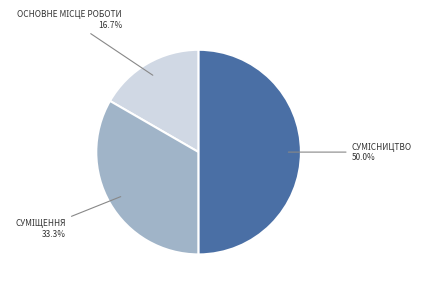

Which slice is the largest?

Сумісництво